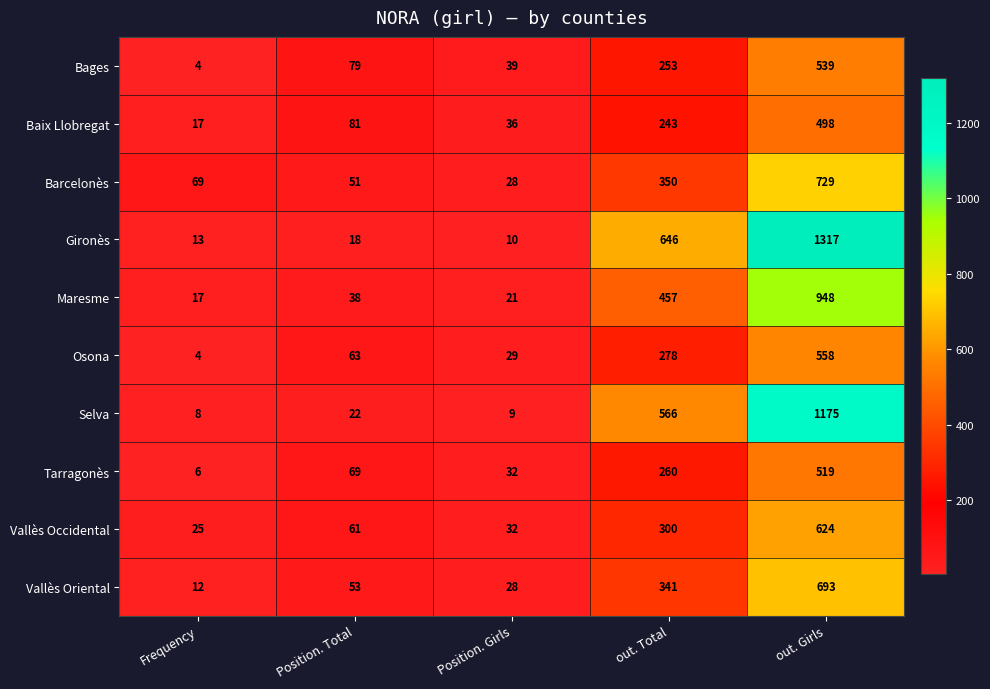

What is the smallest value displayed?

4